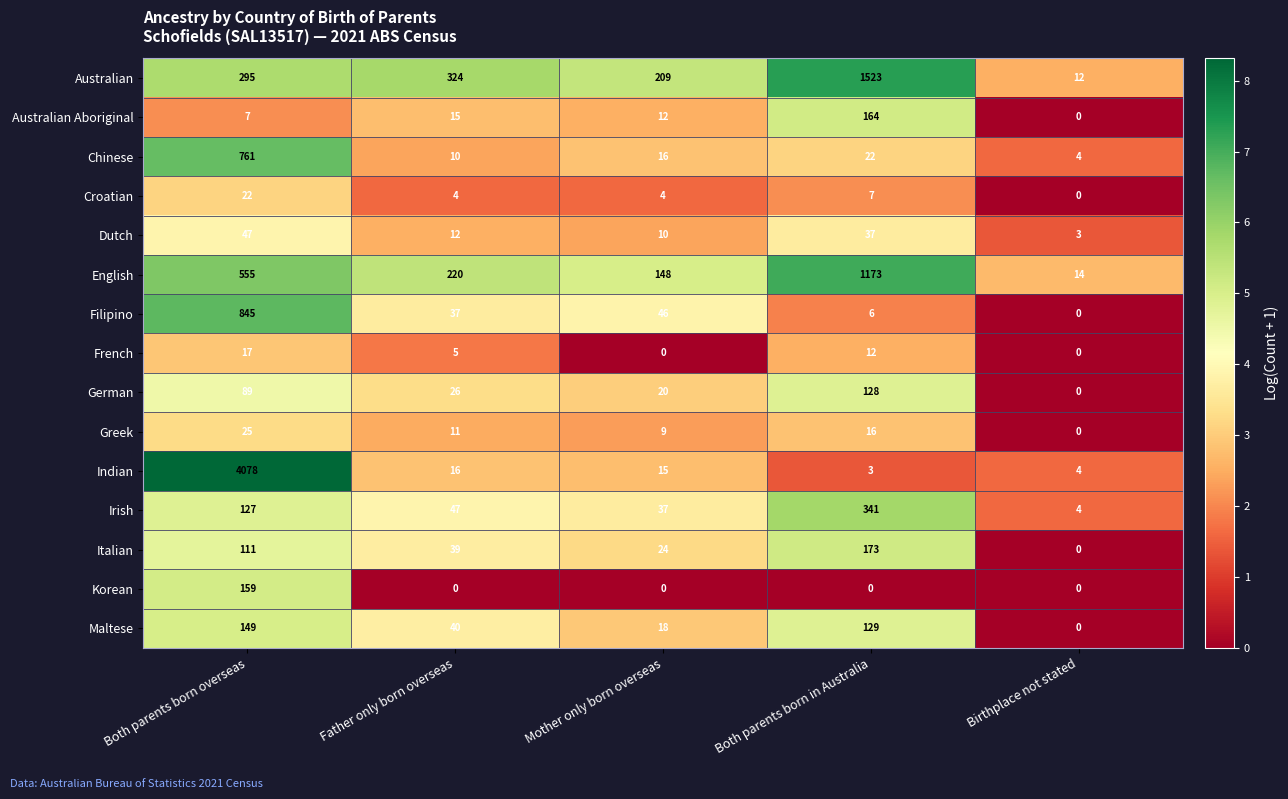

What is the difference between the maximum and minimum values in the Indian series?

4075